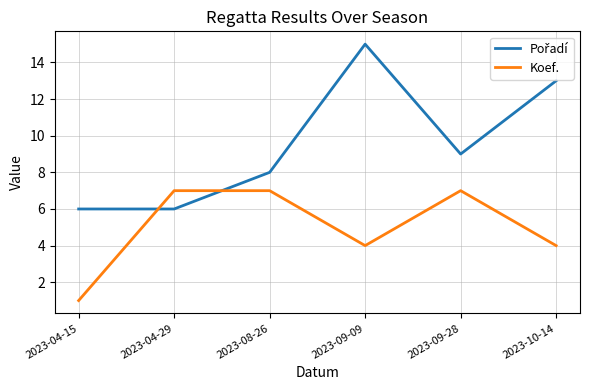

Is it true that Koef. equals 1 at 2023-04-15?

True